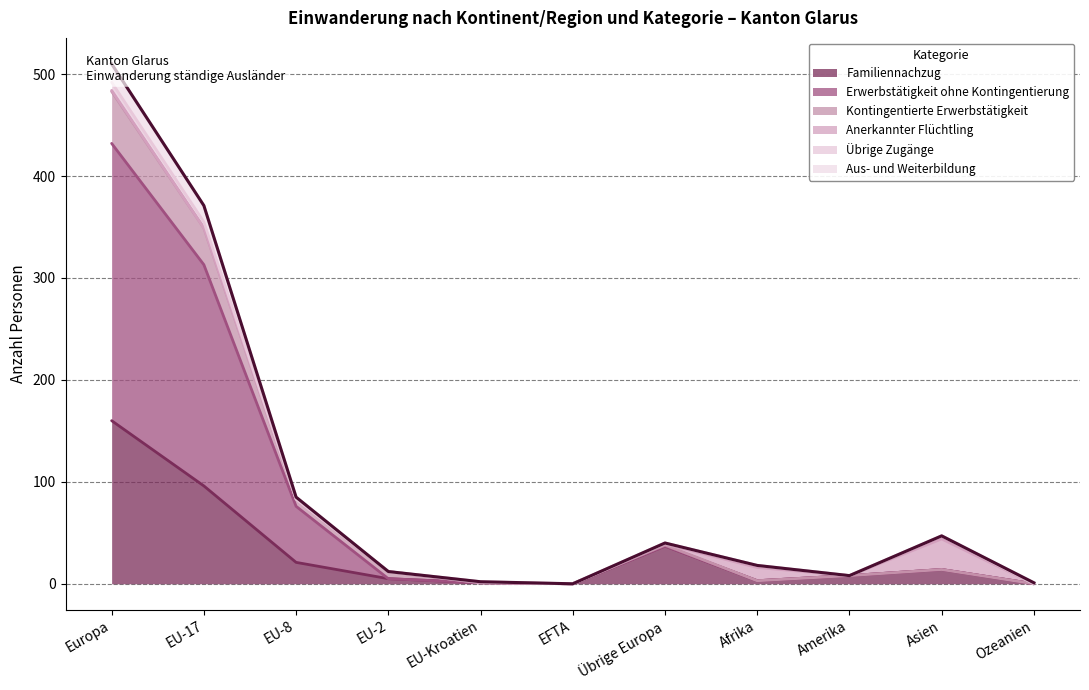

What is the value of the Kontingentierte Erwerbstätigkeit point at the 4th from the left?

5